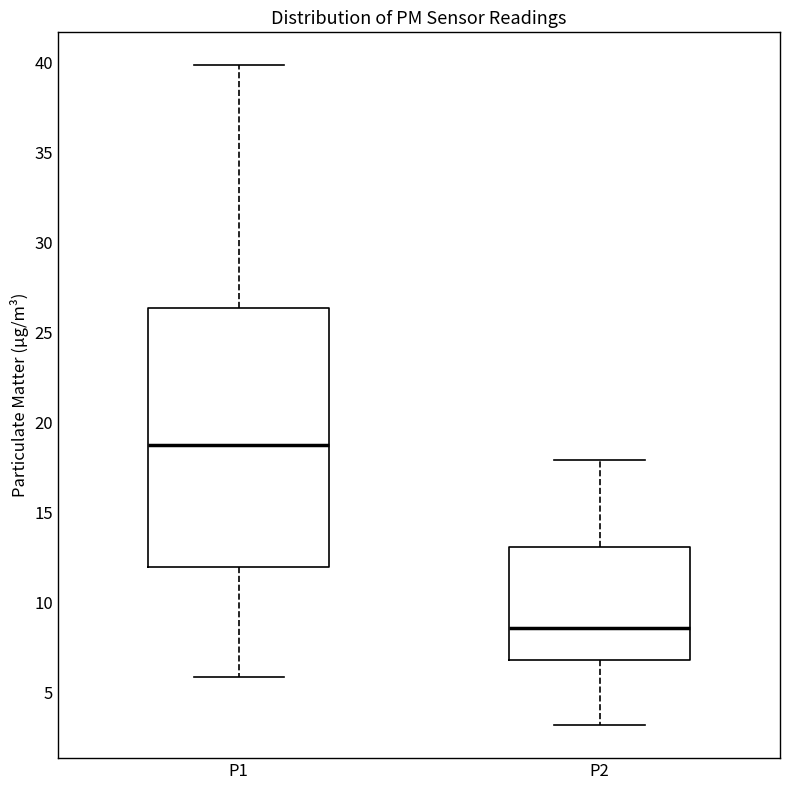

Comparing the boxes themselves (not the whiskers), which one is the tallest?

P1